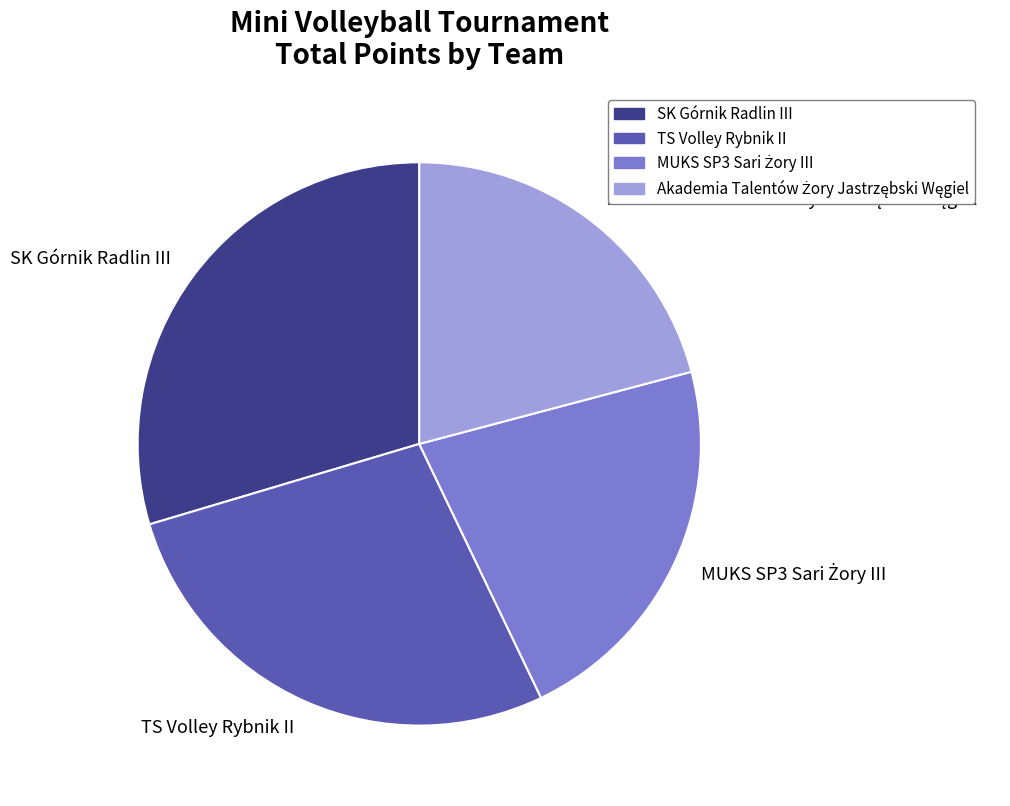

What is the largest slice in the pie chart?

SK Górnik Radlin III